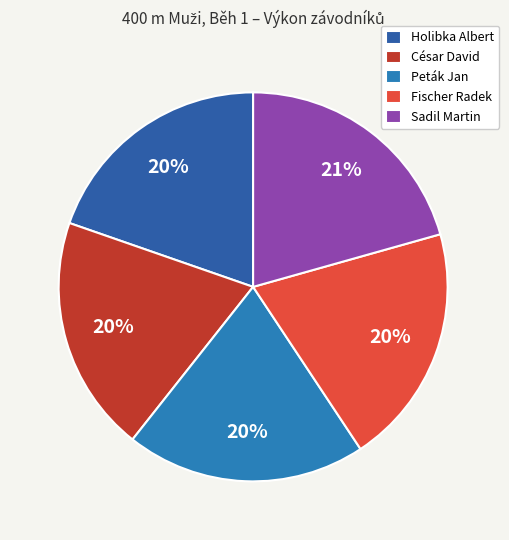

Which category has the biggest portion of the pie?

Sadil Martin